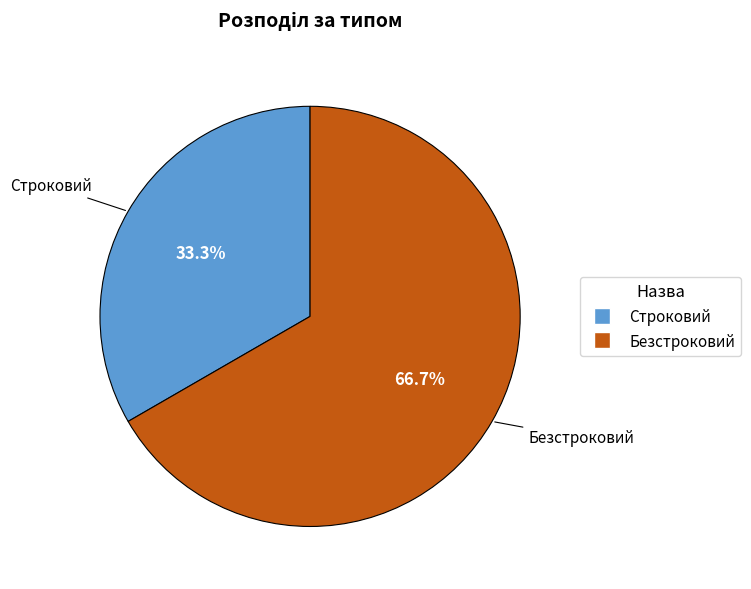

Which slice is the largest?

Безстроковий